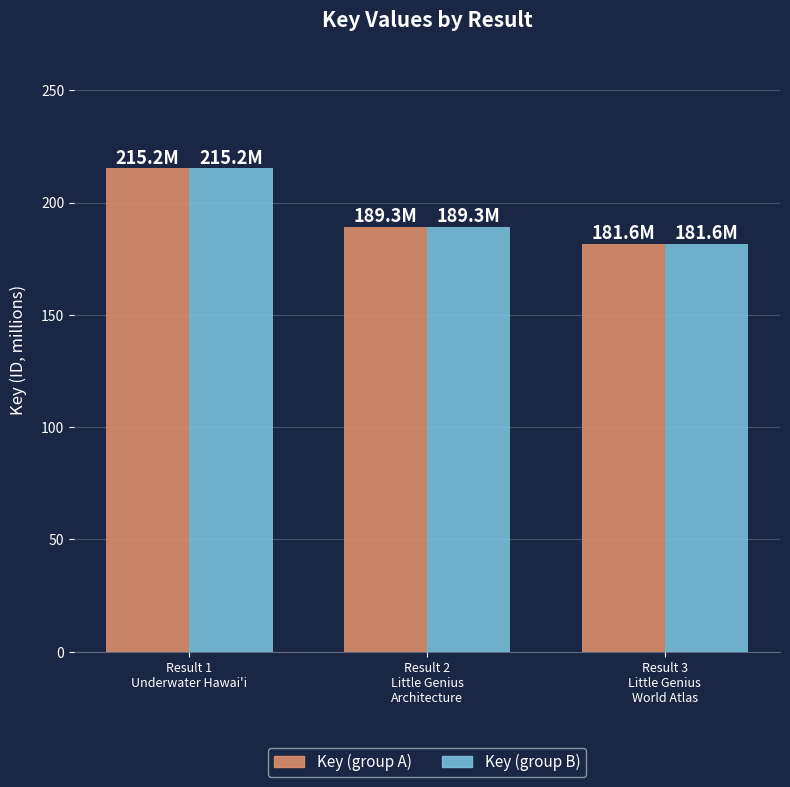

How many data points does each series have?

3